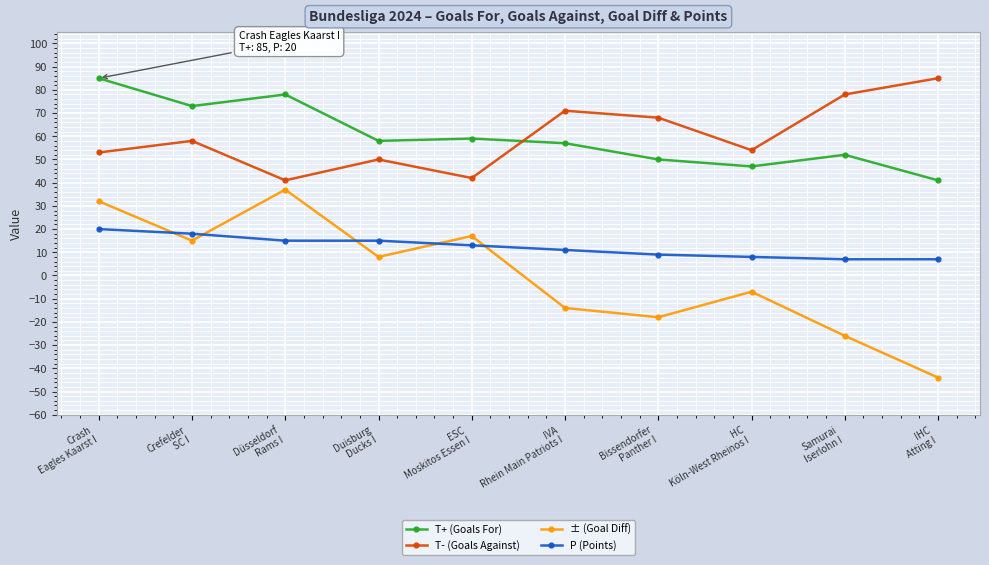

What is the lowest value of the T- (Goals Against) series?

41